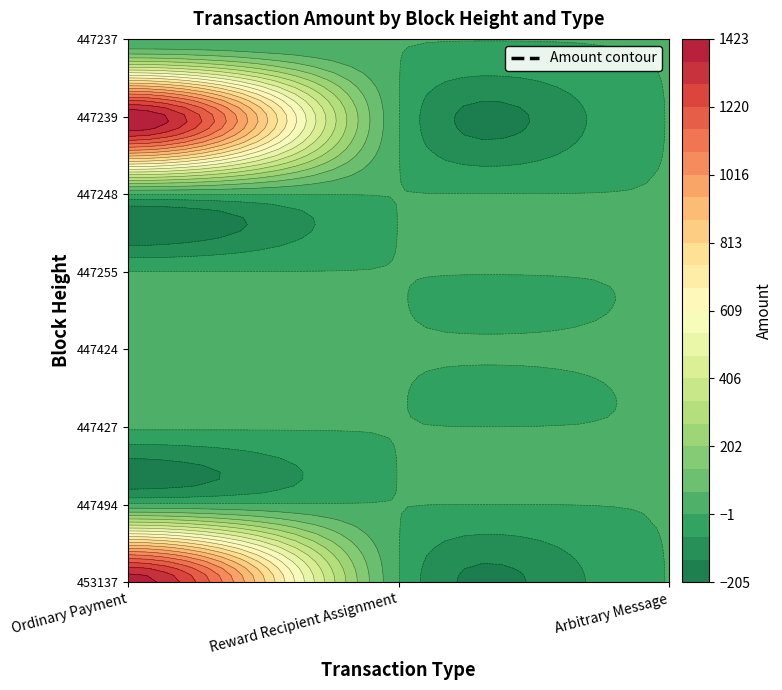

The value of Ordinary Payment at 453137 is 1854. True or false?

False